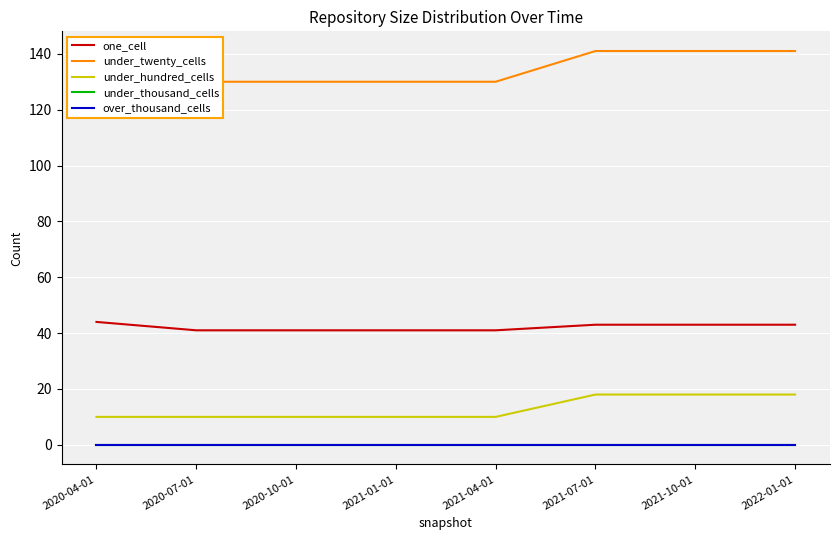

Is the value of under_thousand_cells at 2020-10-01 greater than the value of under_hundred_cells at 2020-07-01?

No